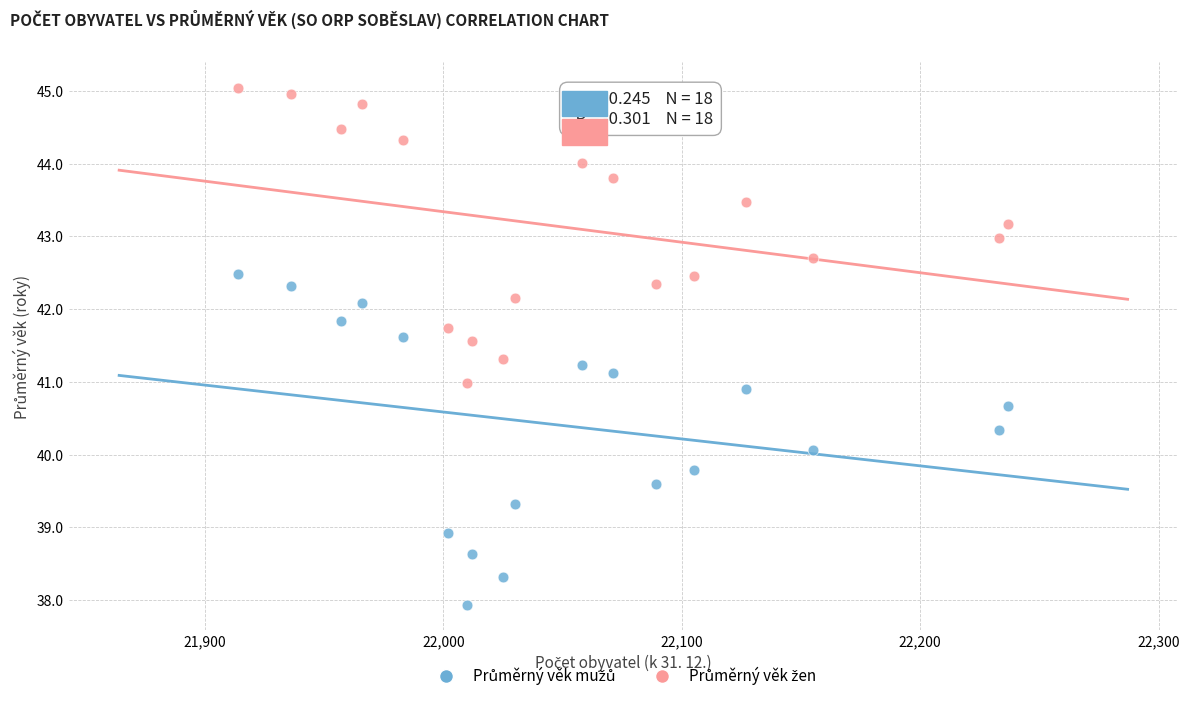

What is the X range (max minus min) for the scatter plot?

323.0